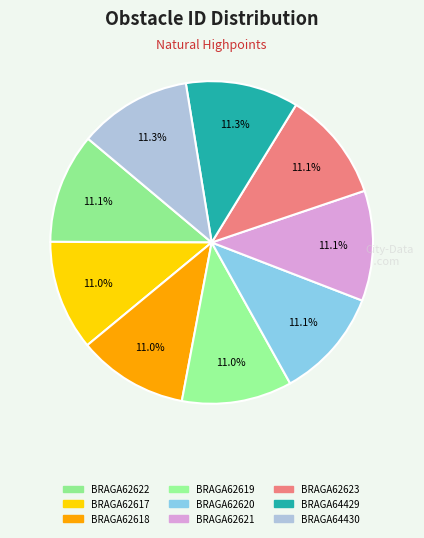

Does any single category account for the majority?

No